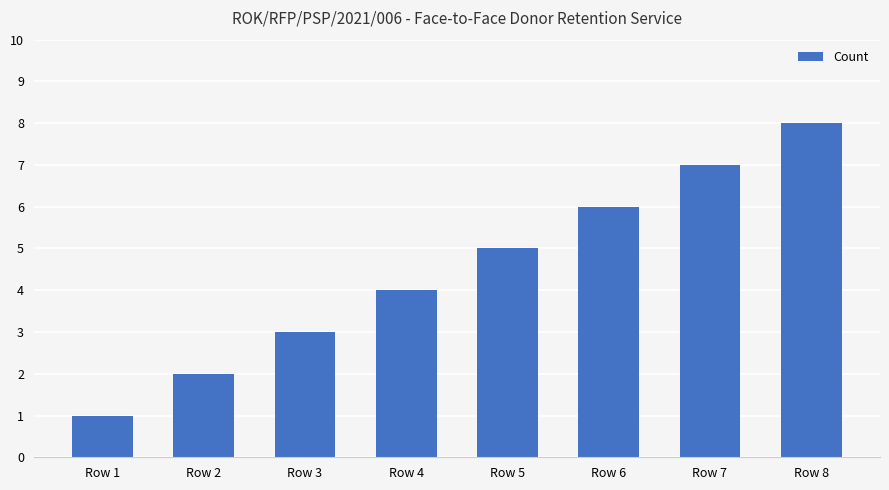

List the labels in order of value, largest first.

Row 8, Row 7, Row 6, Row 5, Row 4, Row 3, Row 2, Row 1